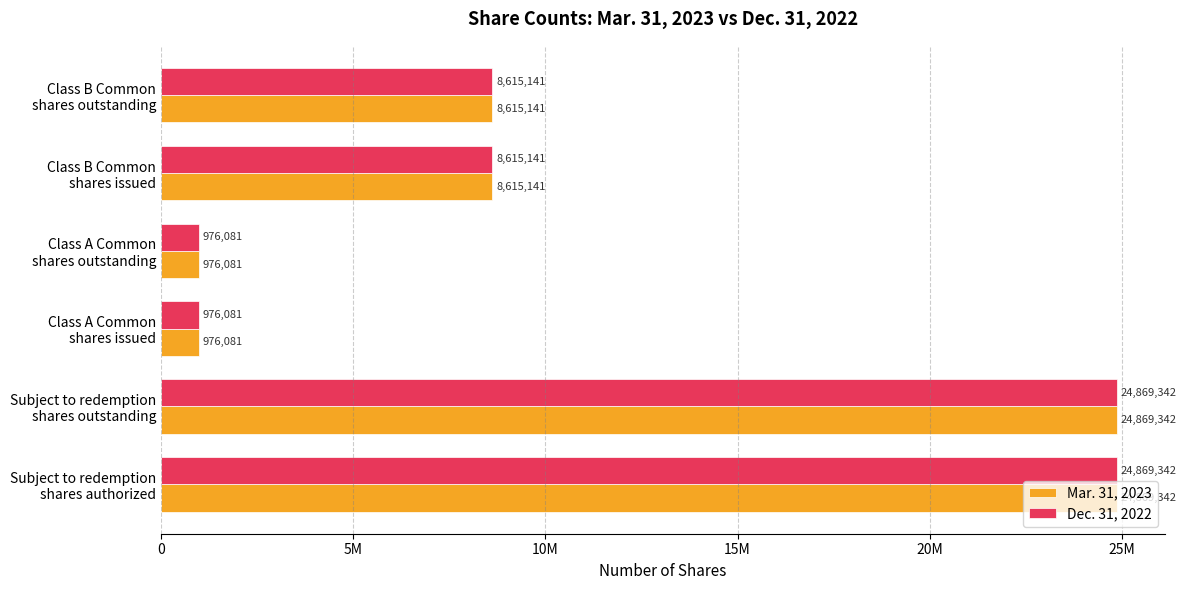

What is the sum of all Mar. 31, 2023 values?

68921128